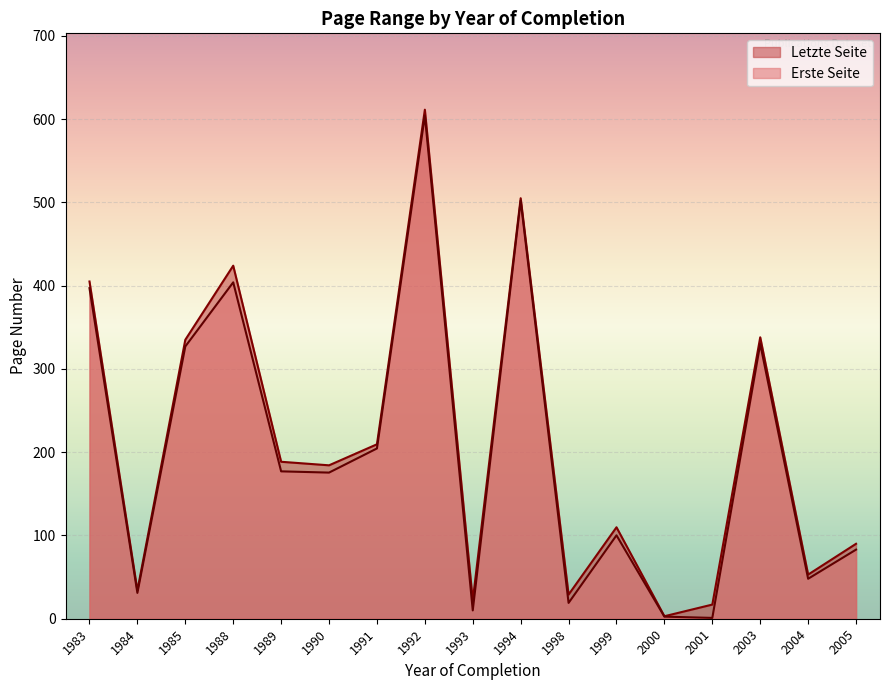

Which series has the widest spread of values?

Letzte Seite